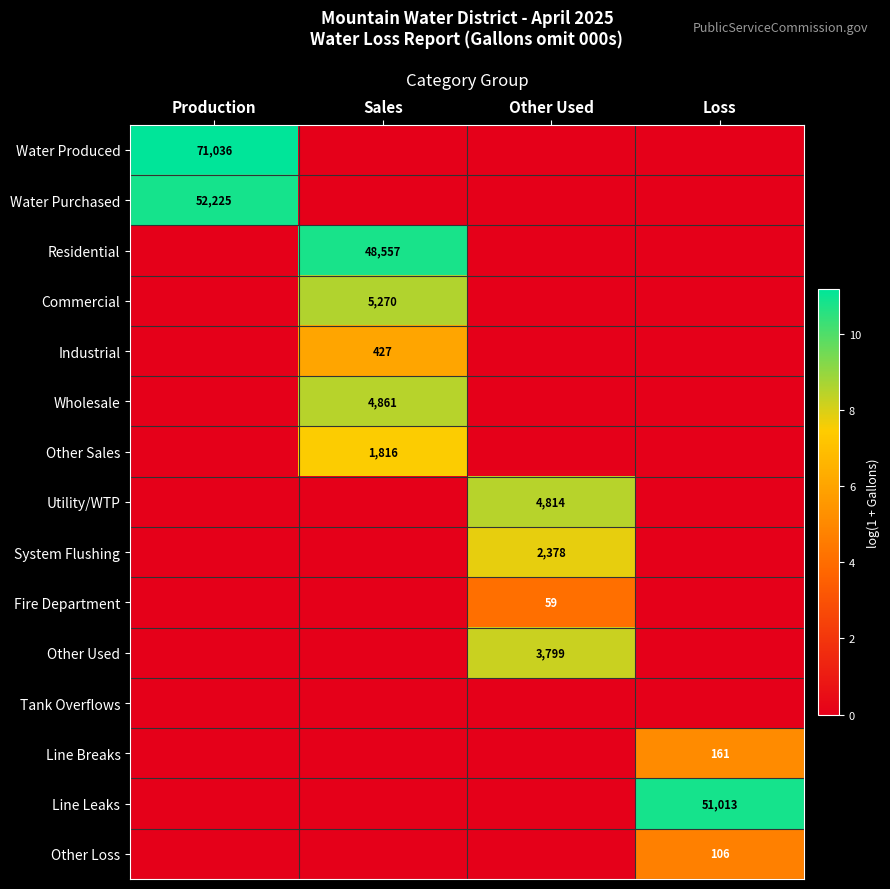

The value of Fire Department at Other Used is 83. True or false?

False